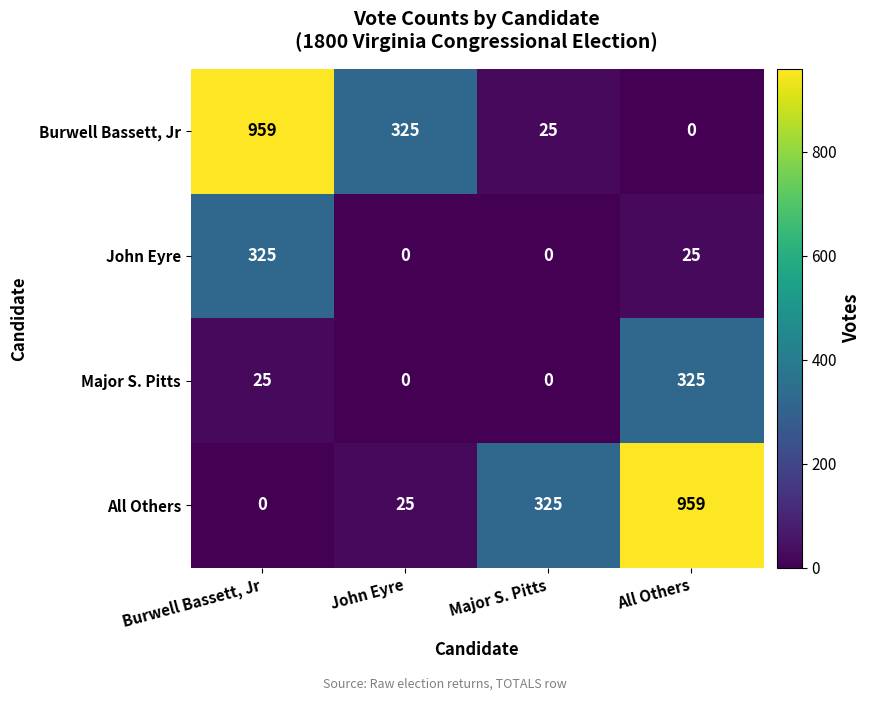

Between Burwell Bassett, Jr and John Eyre, which series saw the biggest shift?

Burwell Bassett, Jr